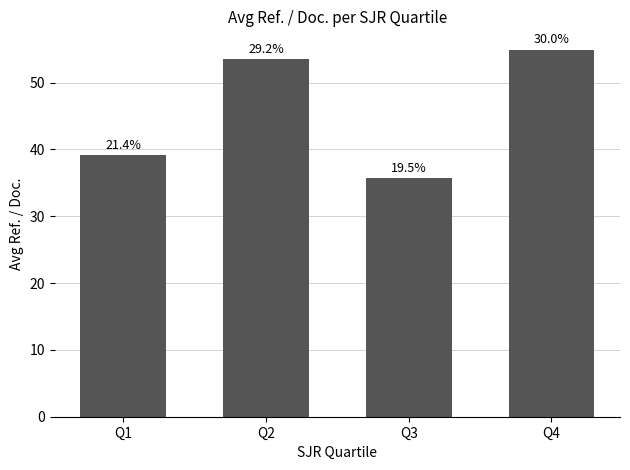

What is the difference between the maximum and minimum values?

19.2